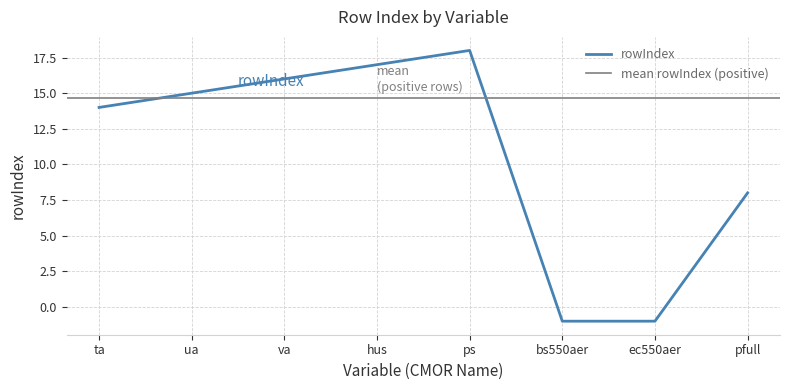

At which label is the value closest to 8?

pfull